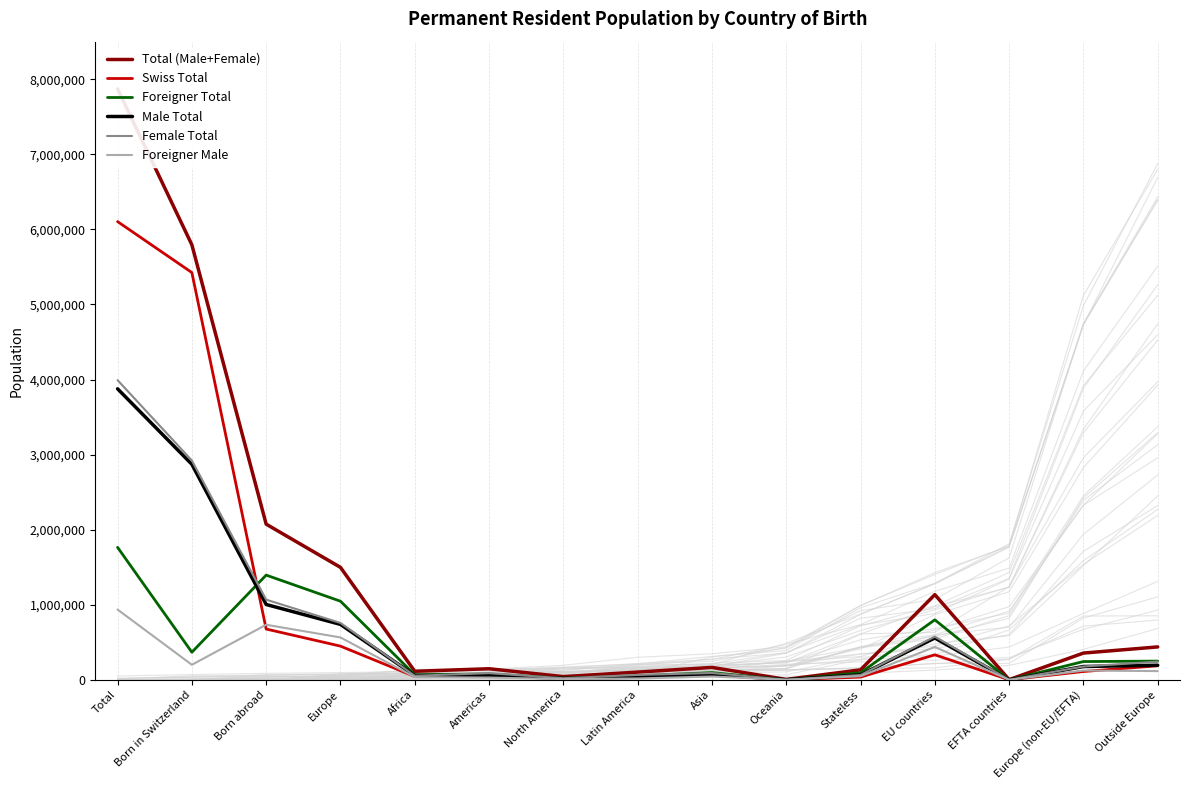

What is the sum of all Foreigner Total values?

6309143